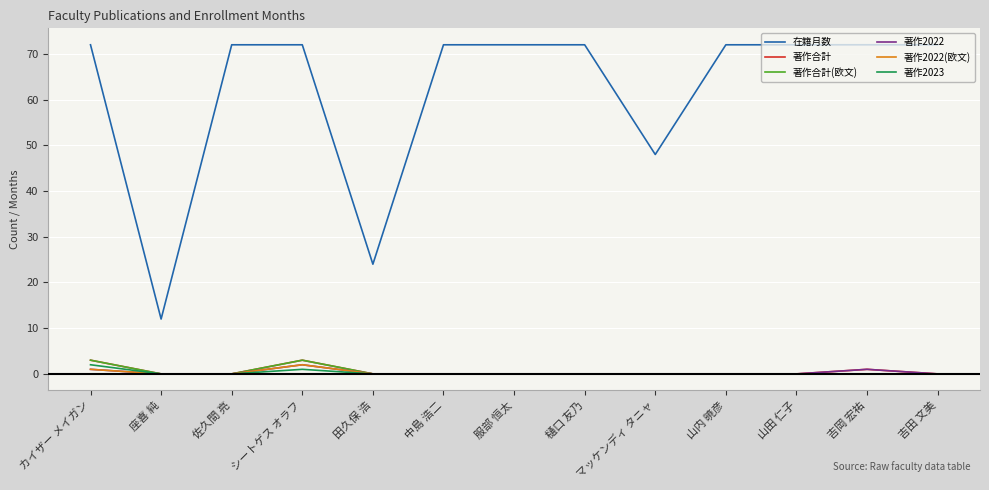

What is the total value across all series at カイザー メイガン?

82